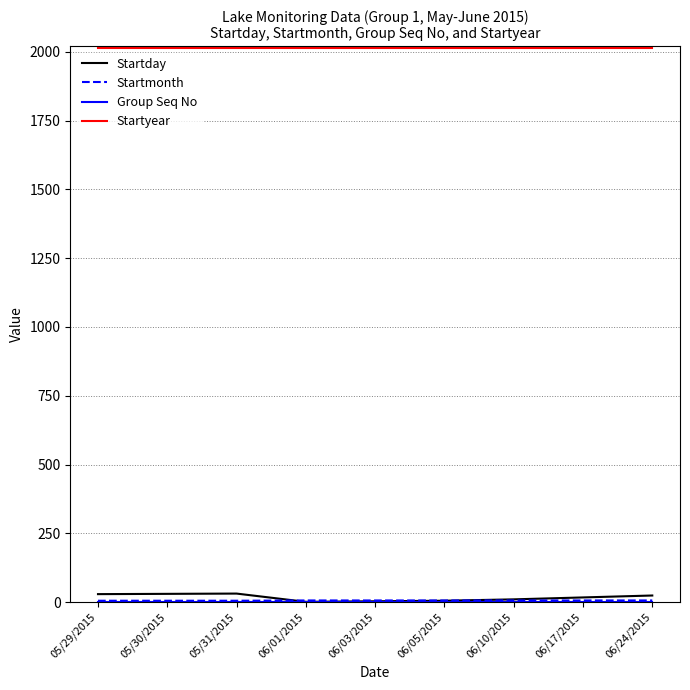

True or false: Startyear has a value of 724 at 06/01/2015.

False